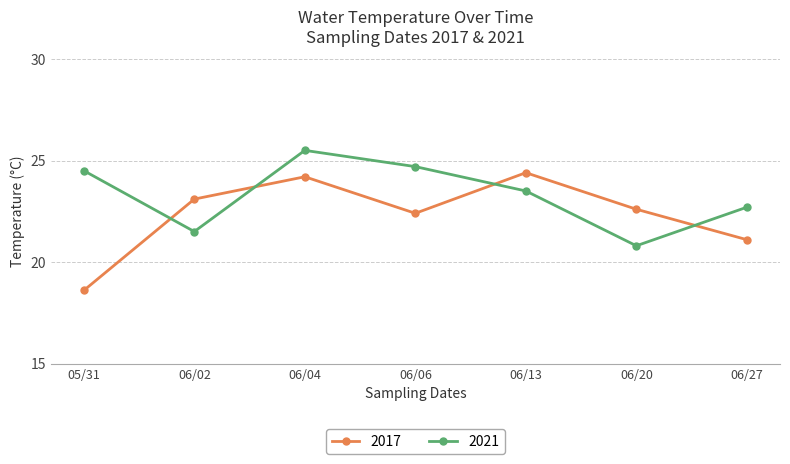

What is the value of the 2021 point at the 3rd from the left?

25.5